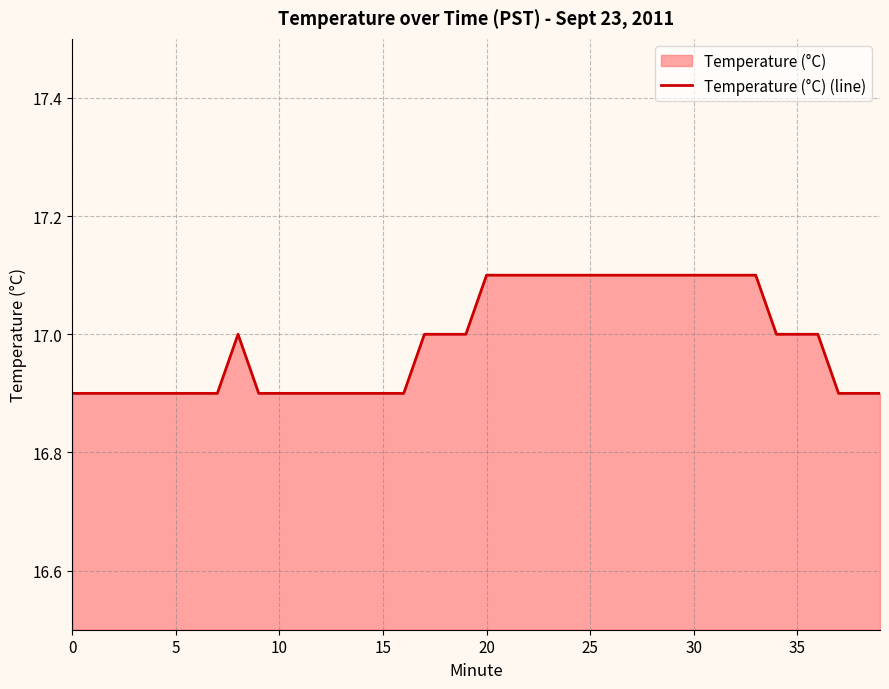

How many values are between 16 and 17?

26